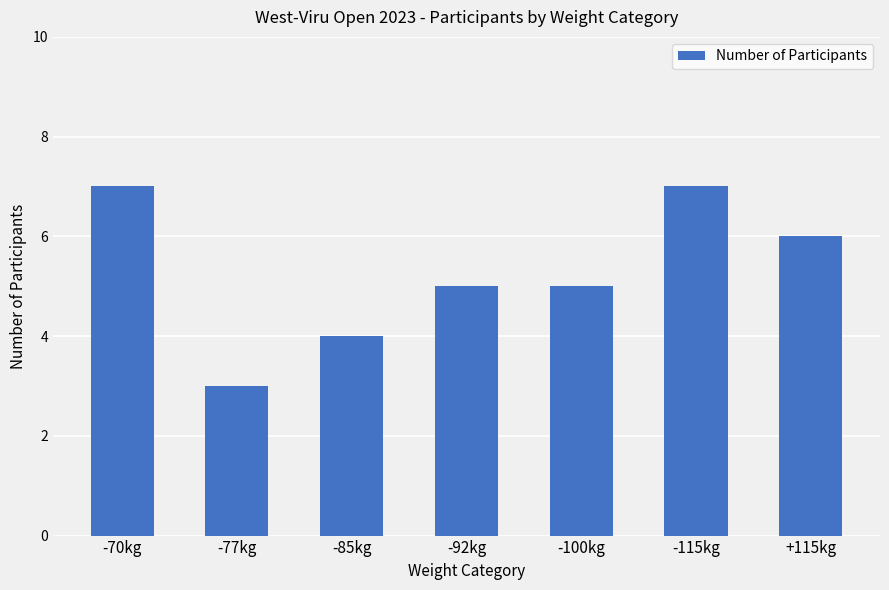

The value at -77kg is 3. True or false?

True